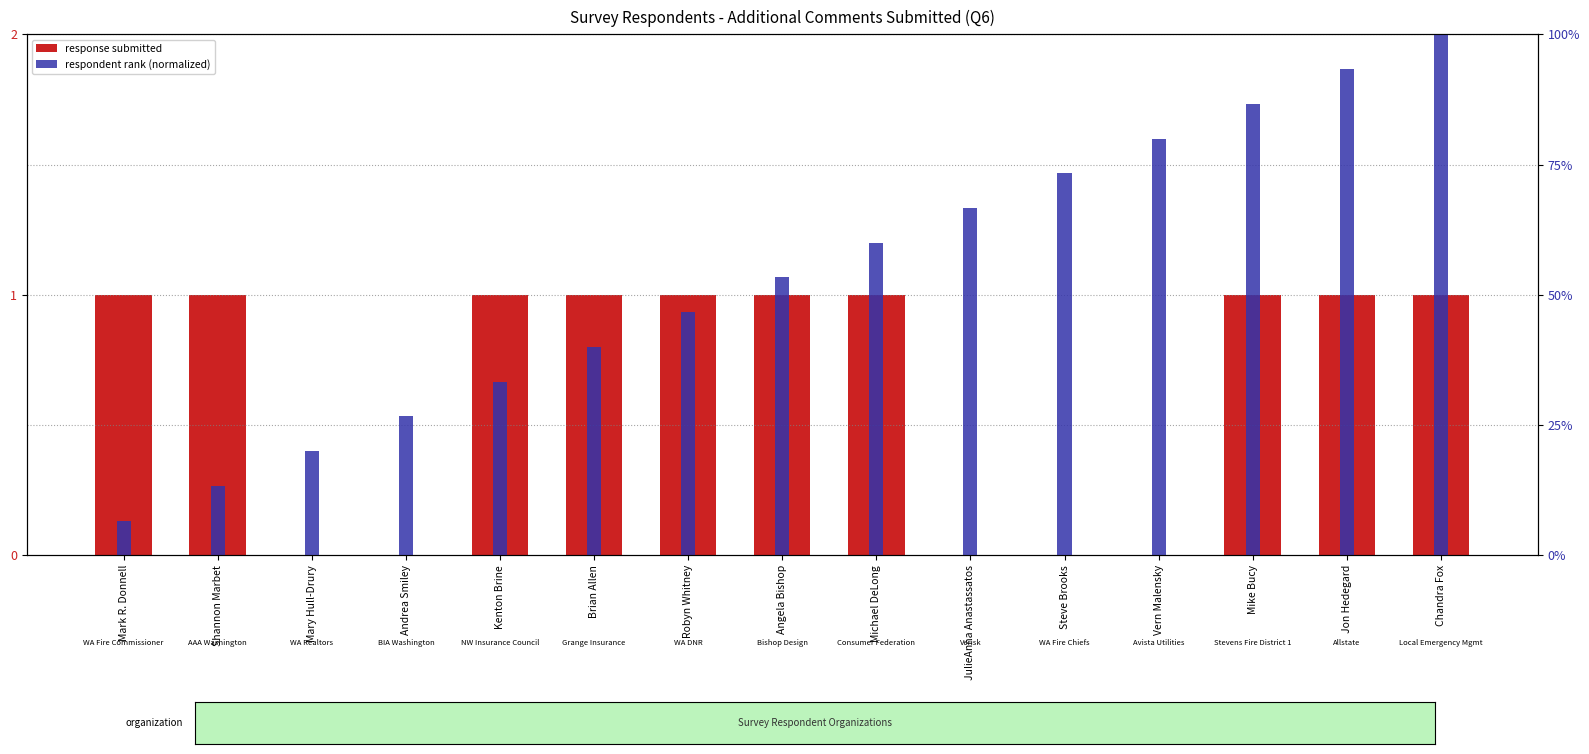

Read the respondent rank (normalized) value at Jon Hedegard.

0.9